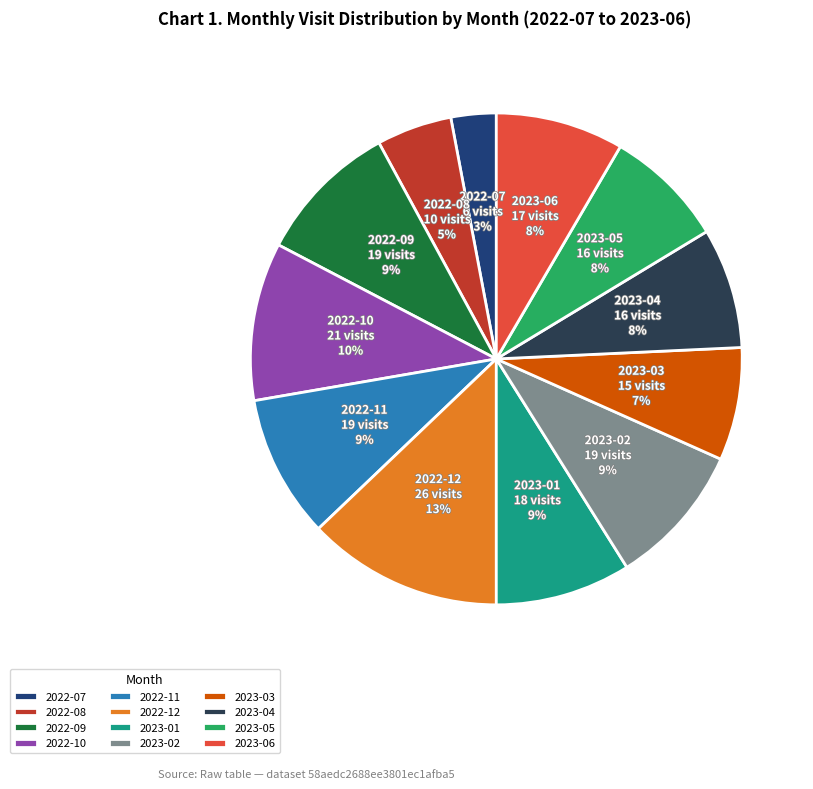

Is there a majority slice in this chart?

No